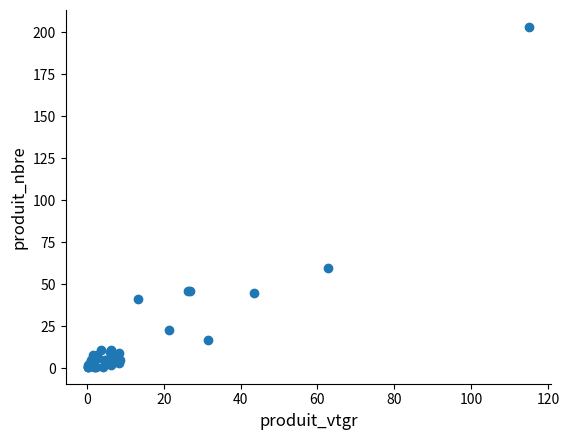

What Y value in the scatter plot is closest to 102?

60